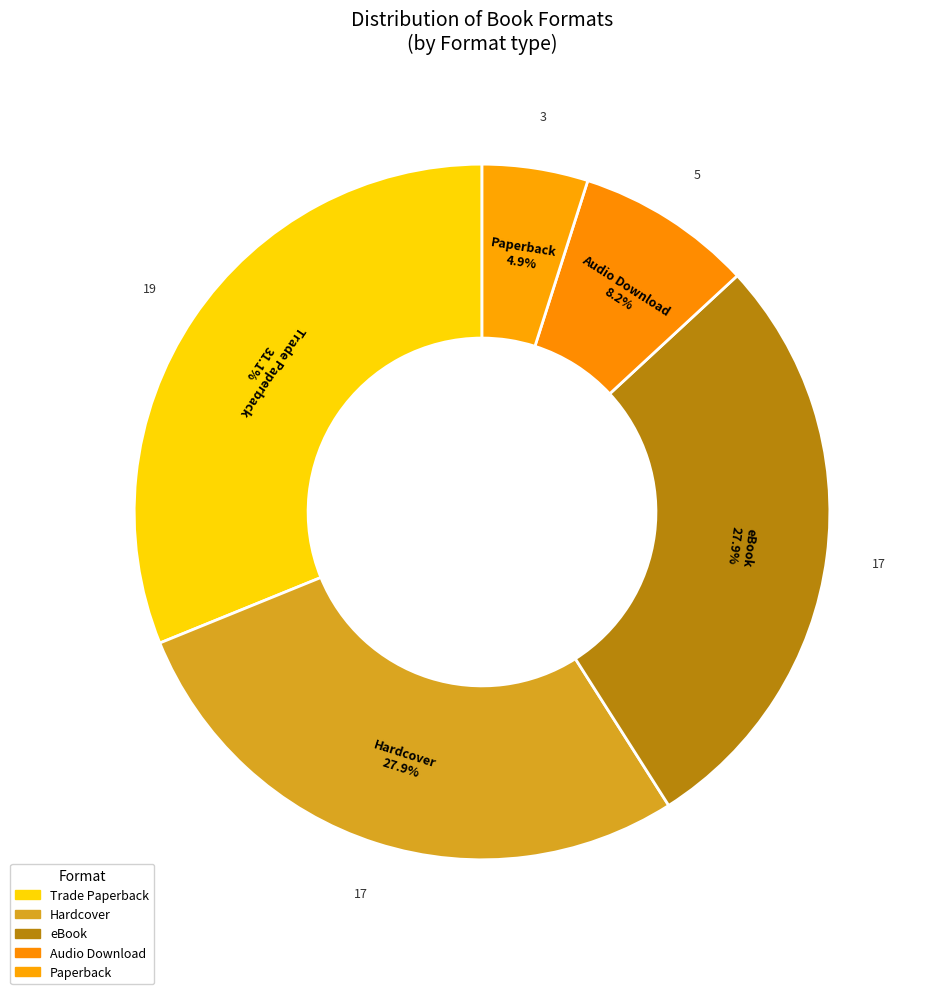

Does Paperback represent more than half of the total?

No